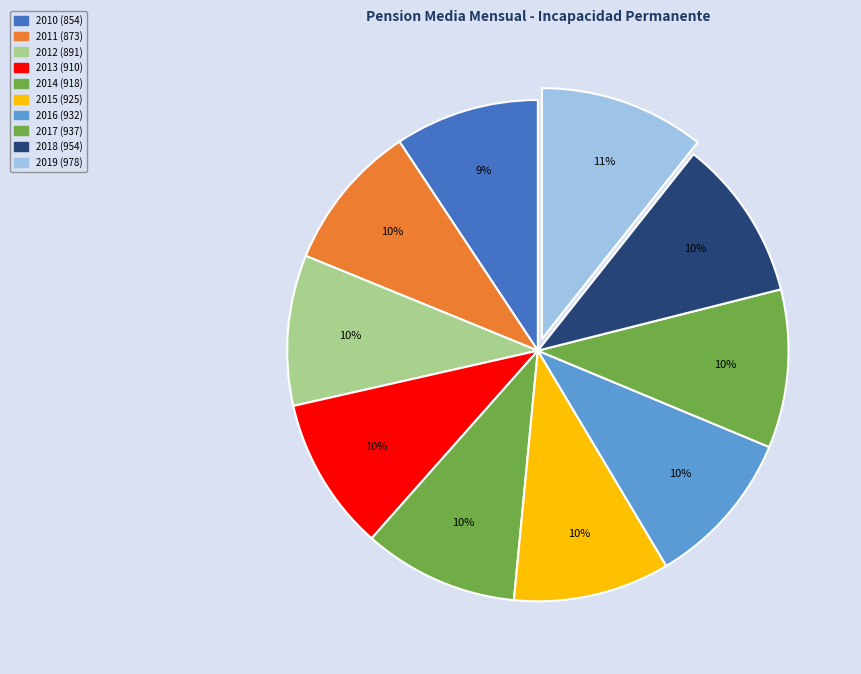

How many slices are in this pie chart?

10